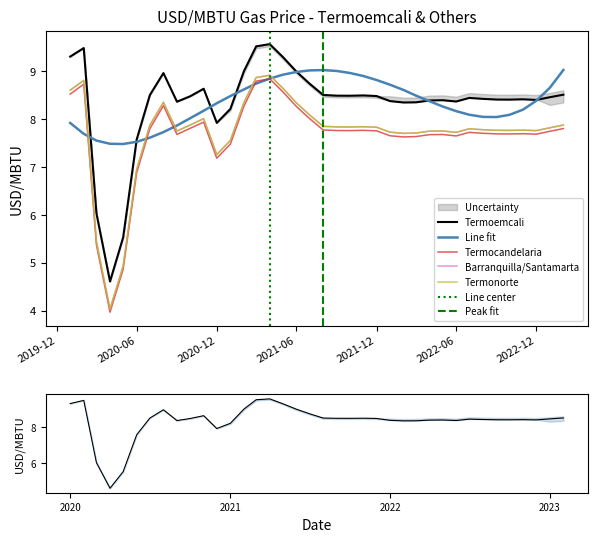

Where is the first local minimum for Termocandelaria?

2020-04-01